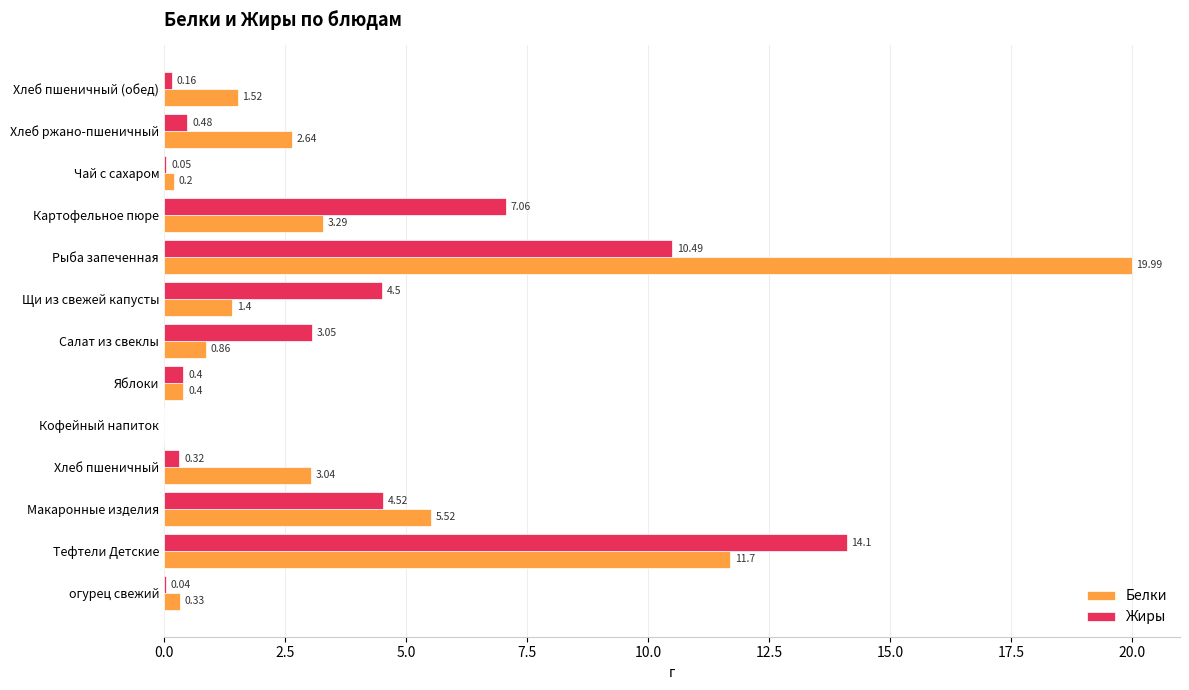

Where is Жиры nearest to the value 7?

Картофельное пюре